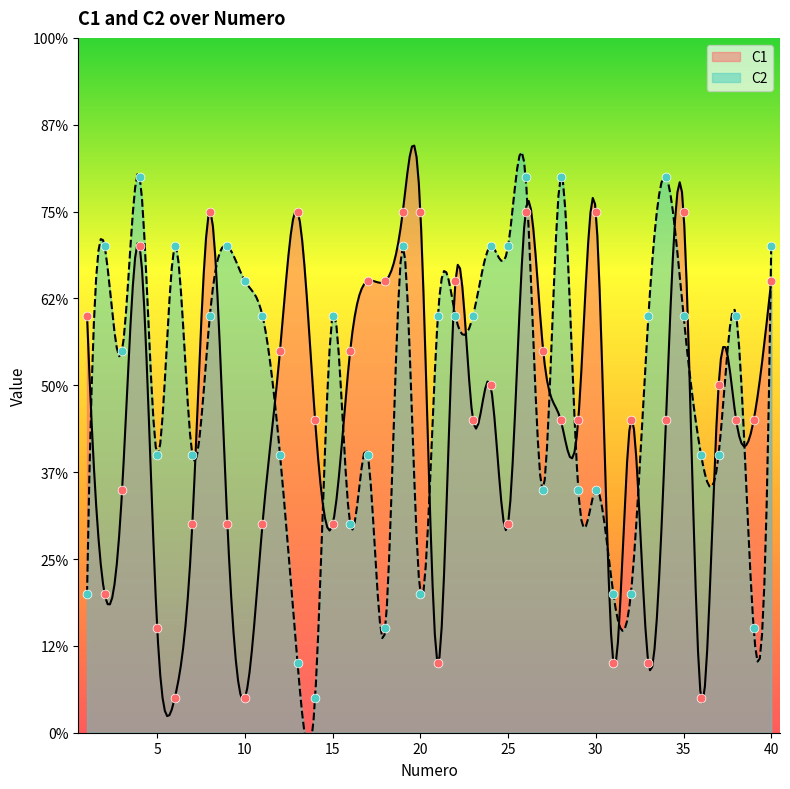

What are all the series names shown in the legend?

C1, C2